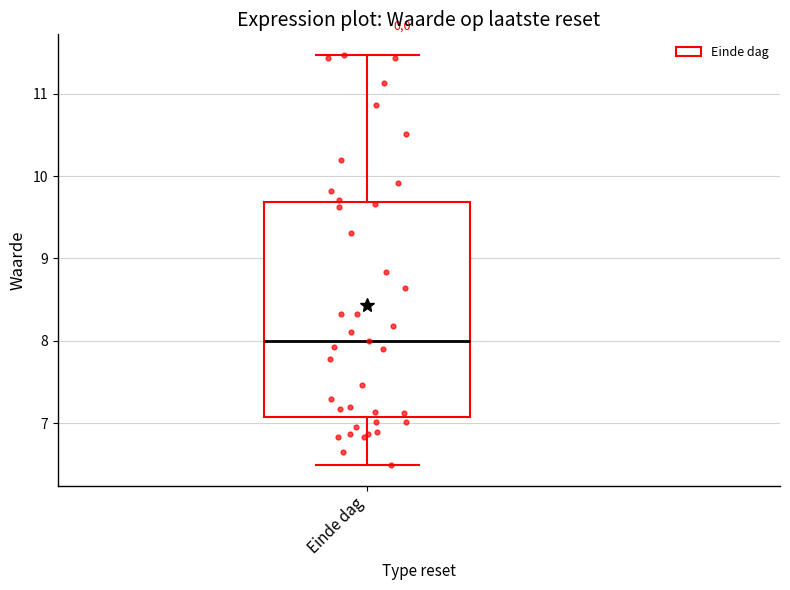

Where does the median line of the box for Einde dag sit on the y-axis? The values are not printed on the chart, so give them approximately, as read against the axis.

8.0